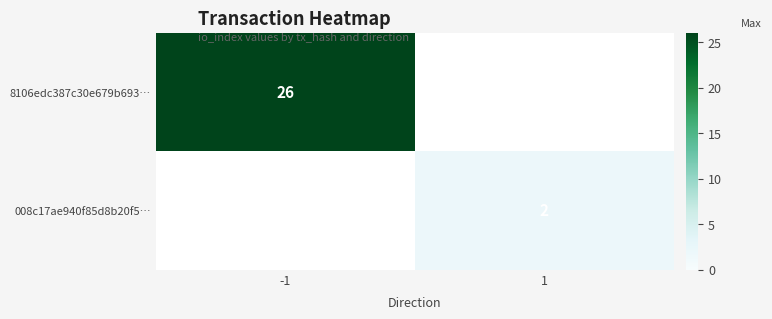

What is the smallest value displayed?

2.0